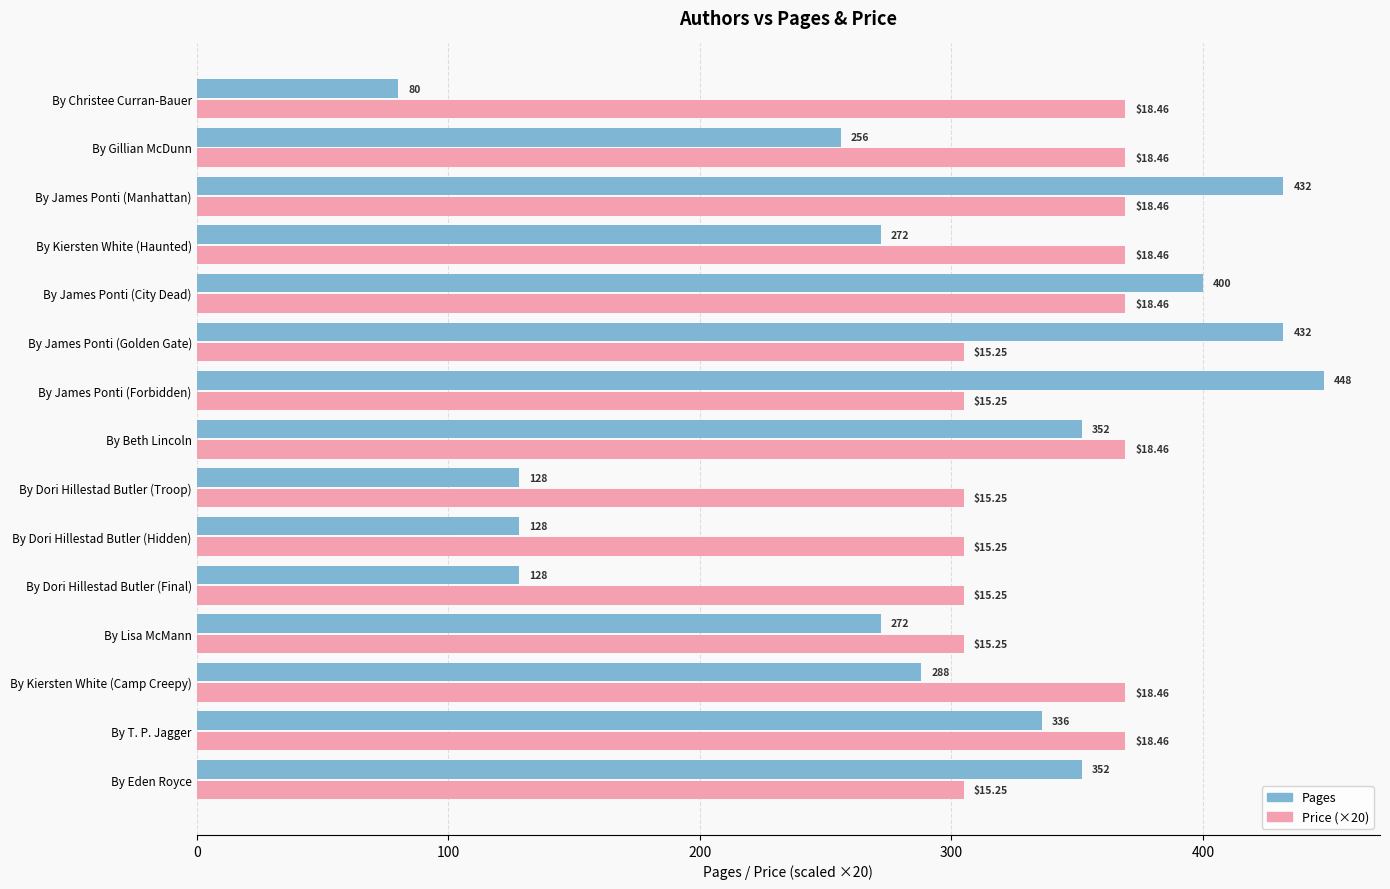

List the series in order of their overall mean, lowest first.

Pages, Price (×20)